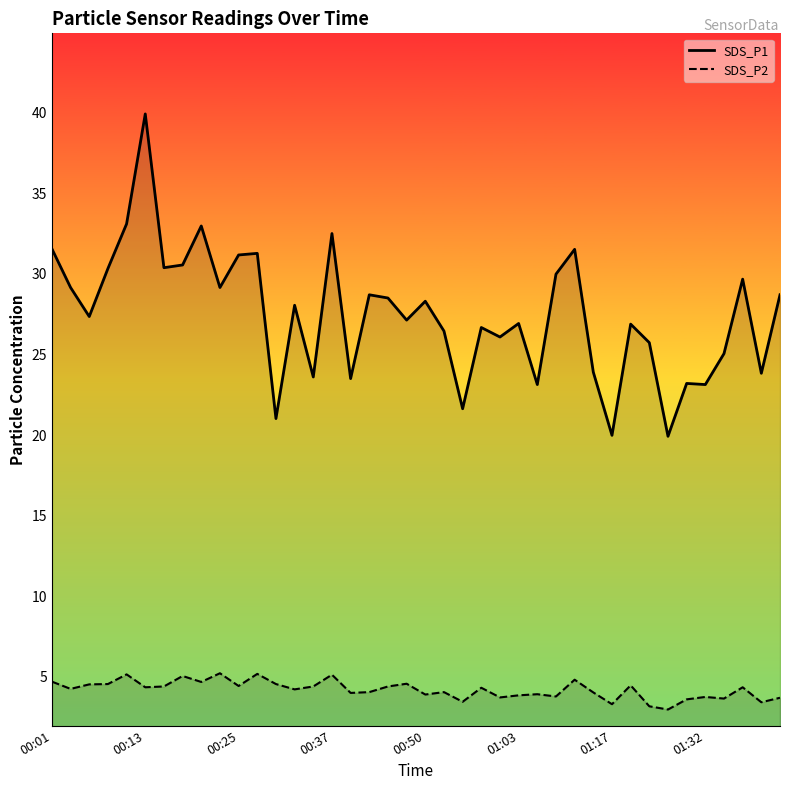

How many lines are shown in the chart?

2